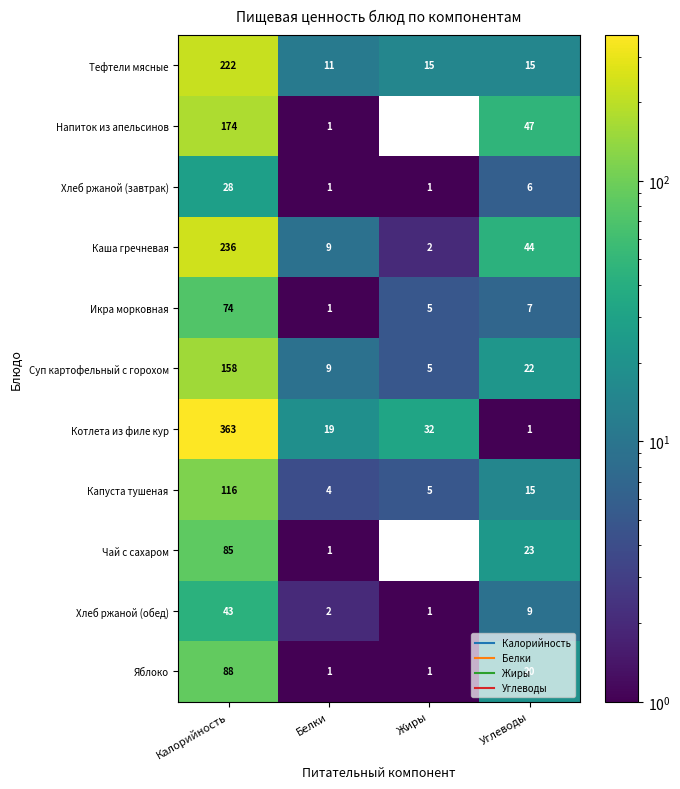

How many data points does each series have?

4